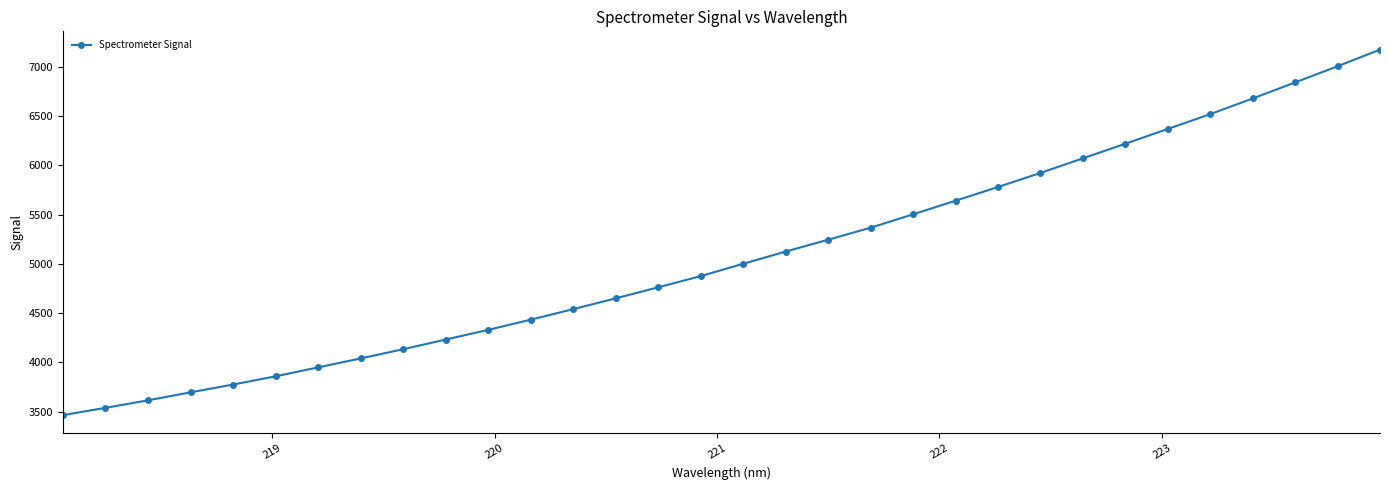

Count the number of values greater than 5000.

16